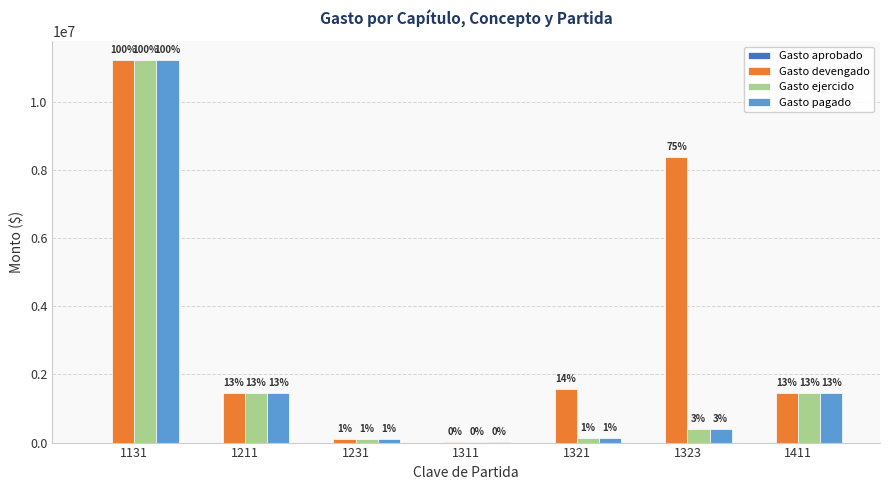

Which series has the widest spread of values?

Gasto devengado